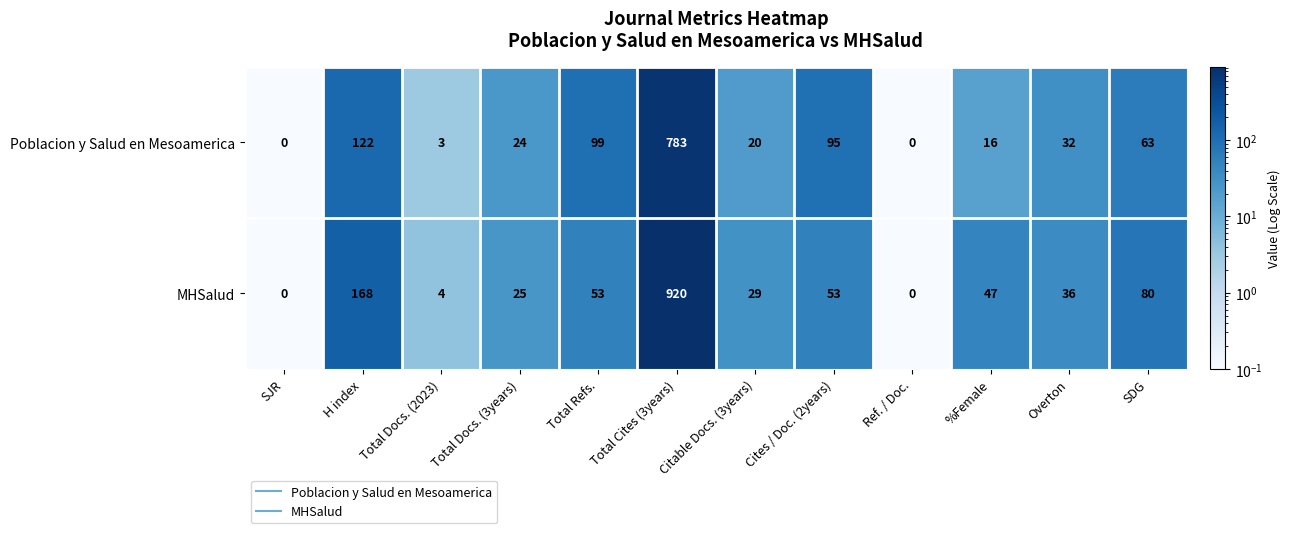

List the series in order of their peak value, lowest first.

Poblacion y Salud en Mesoamerica, MHSalud